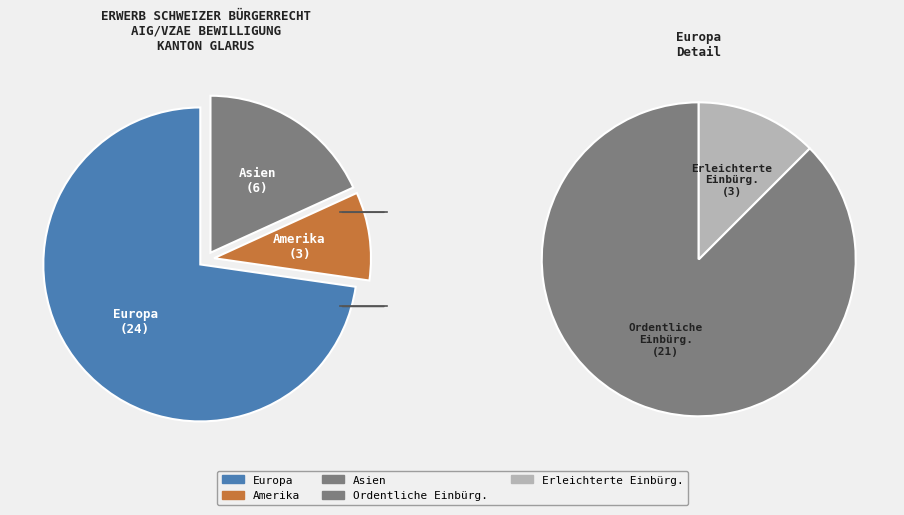

Which category accounts for the majority?

Europa